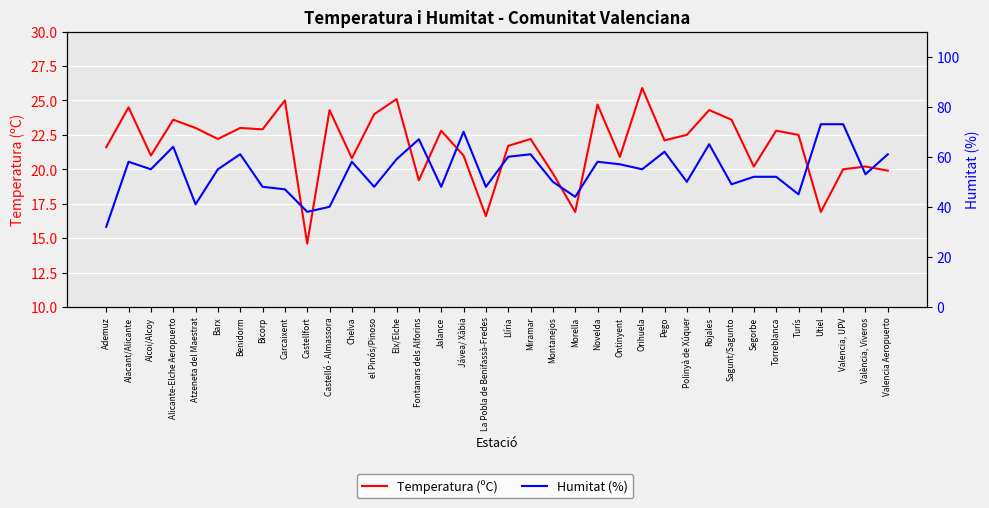

What is the sum of all Temperatura (ºC) values?

782.2